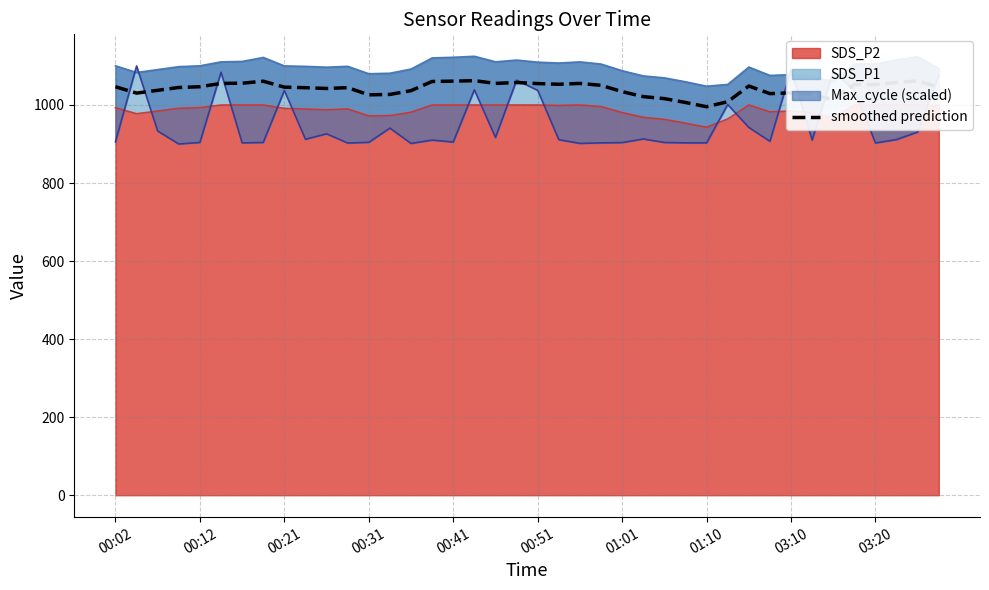

What is the label of the 2nd point from the right?

38